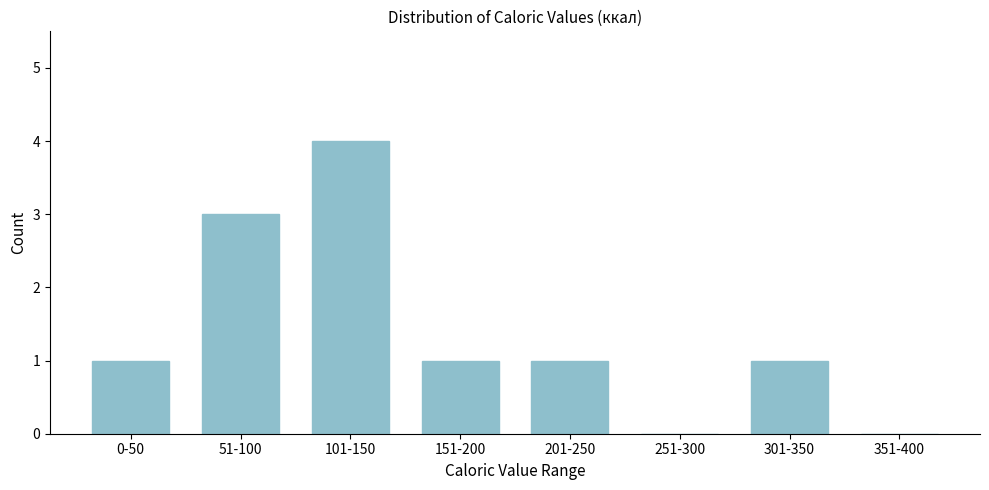

Reading left to right, list all the values displayed in this chart.

0-50=1	51-100=3	101-150=4	151-200=1	201-250=1	251-300=0	301-350=1	351-400=0